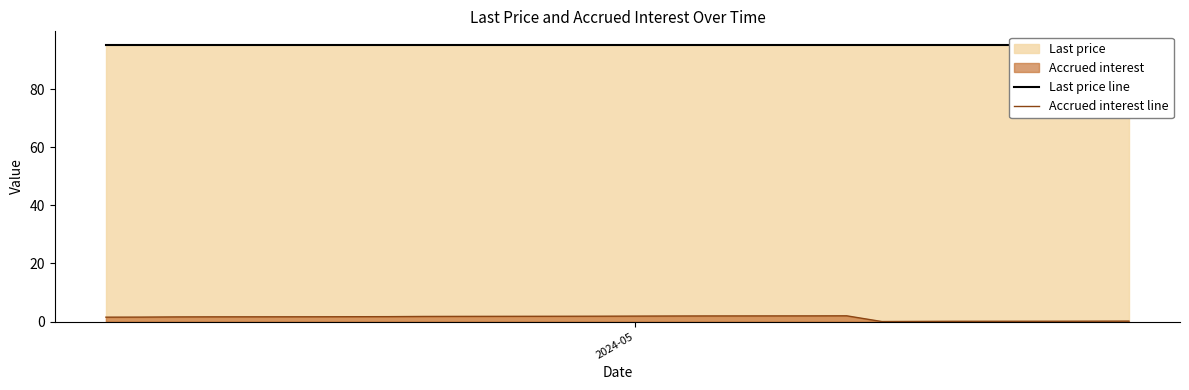

How many values in the Accrued interest line series are below 1?

5